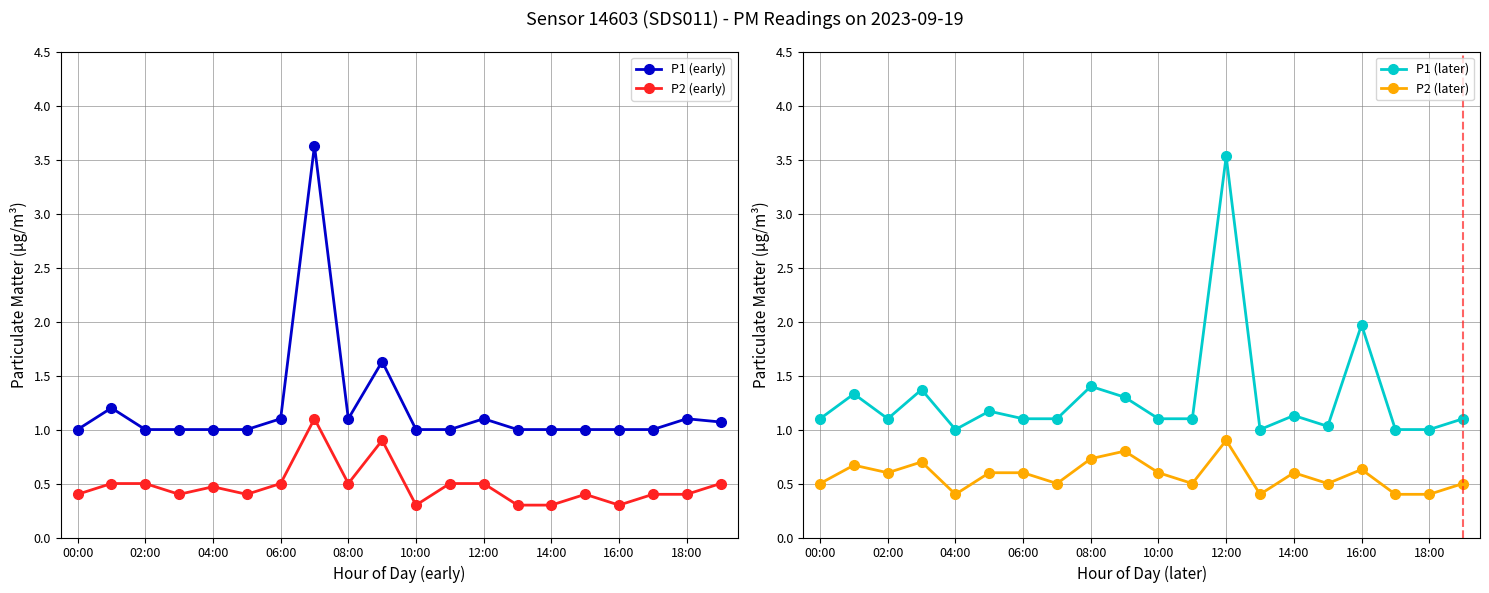

True or false: P1 (later) has more than 1 points higher than both neighbors.

True